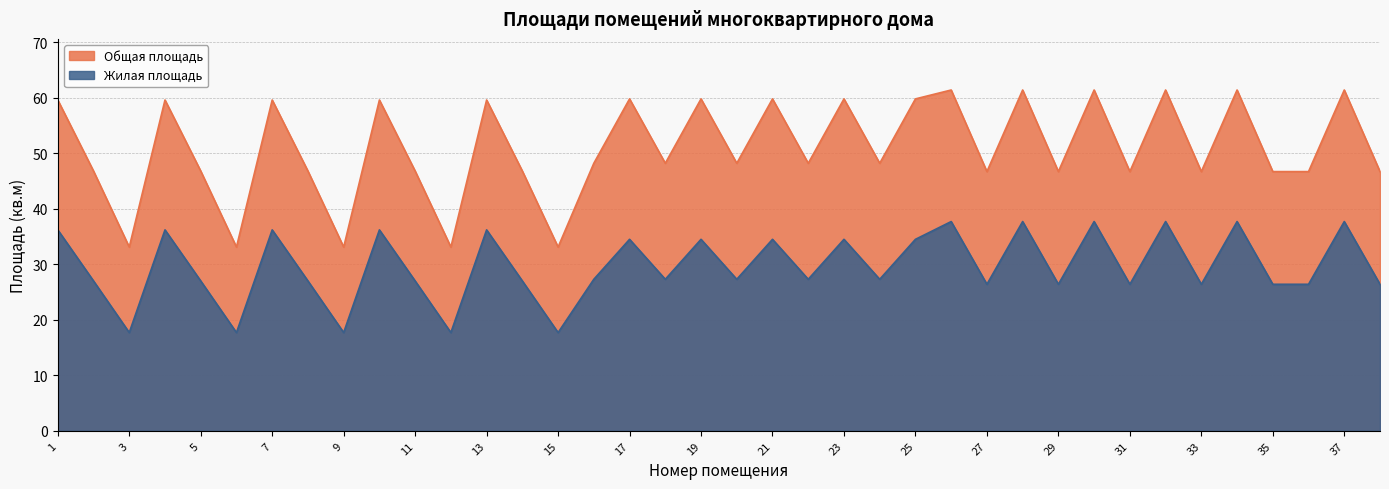

Read the Жилая площадь value at 6.

17.7